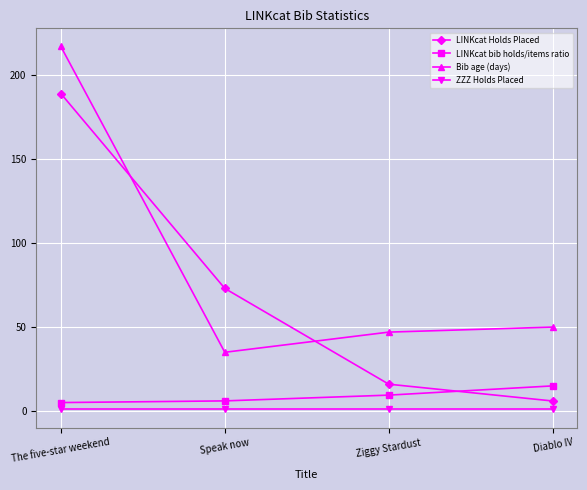

What is the total value across all series at The five-star weekend?

412.1